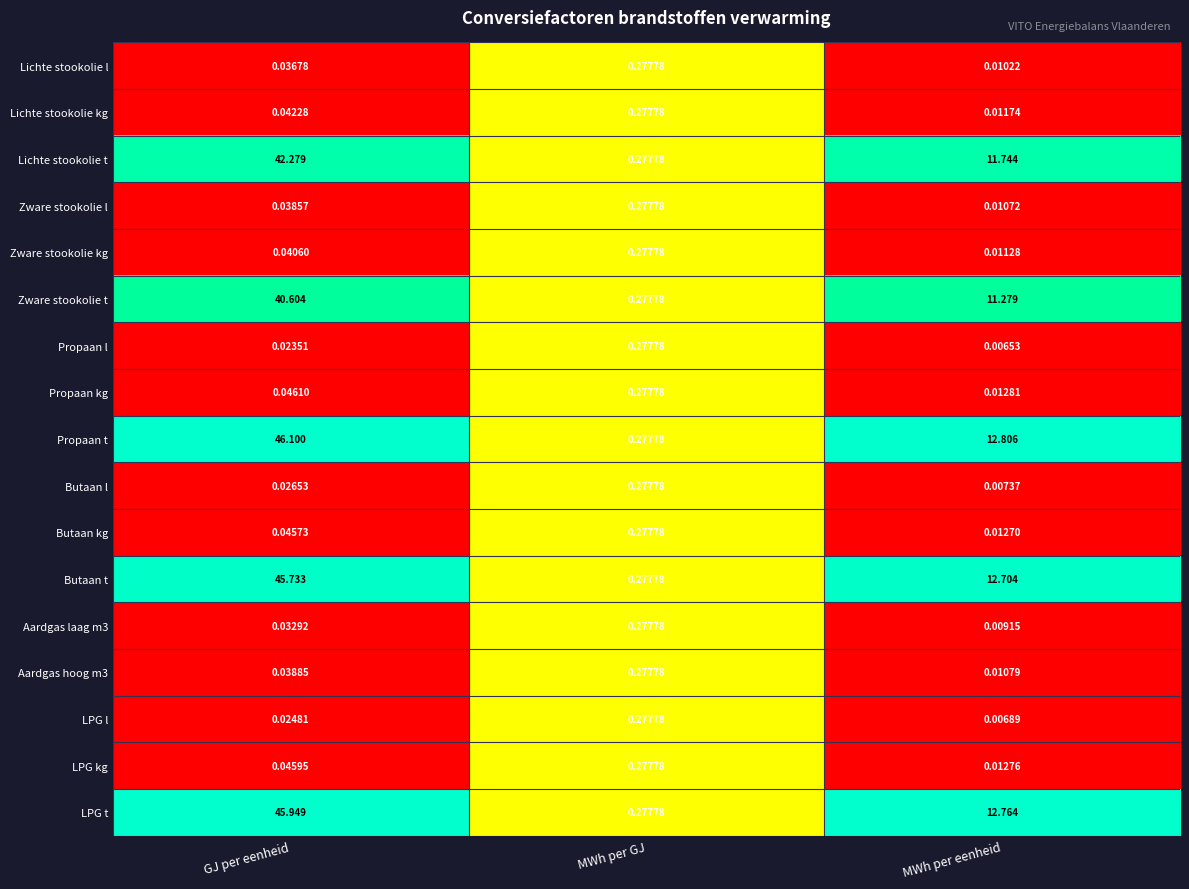

Where is Aardgas hoog m3 nearest to the value 0?

MWh per eenheid